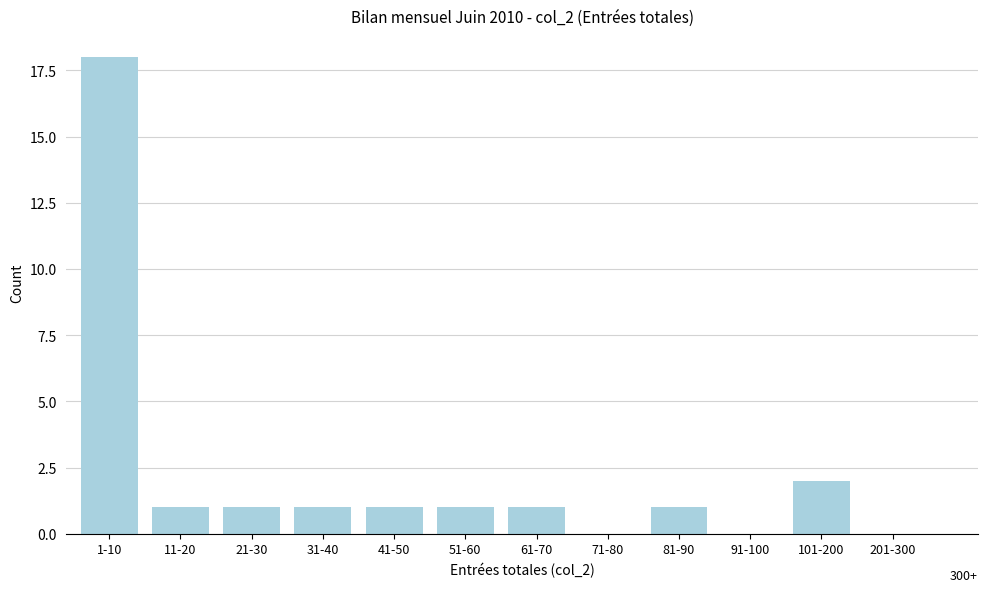

Reading left to right, list all the values displayed in this chart.

1-10=18	11-20=1	21-30=1	31-40=1	41-50=1	51-60=1	61-70=1	71-80=0	81-90=1	91-100=0	101-200=2	201-300=0